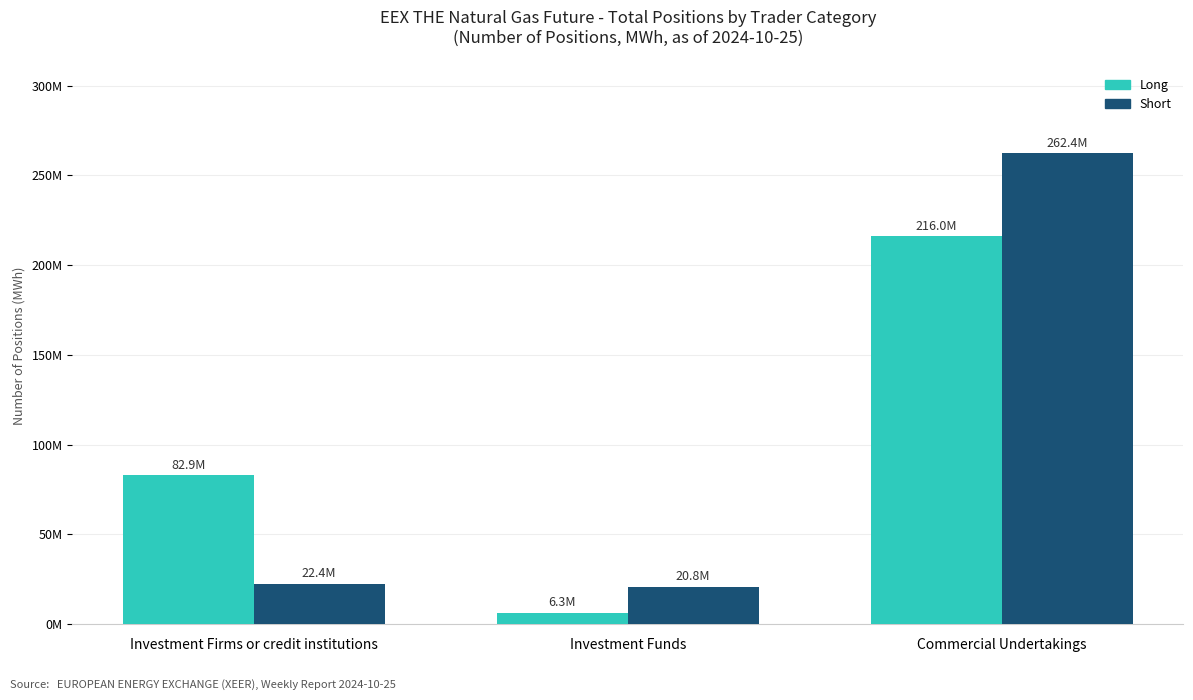

Are the bars grouped side by side (vs. stacked)?

Yes